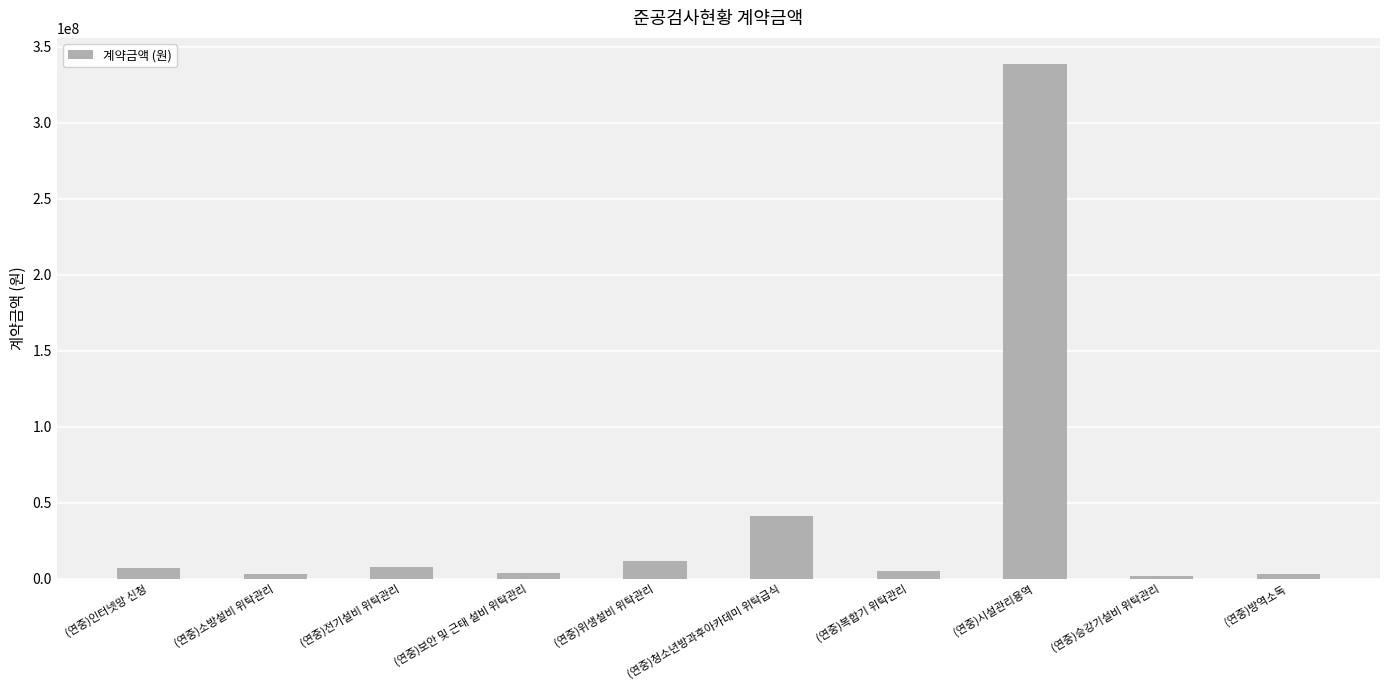

Which label corresponds to the largest value in the chart?

(연중)시설관리용역